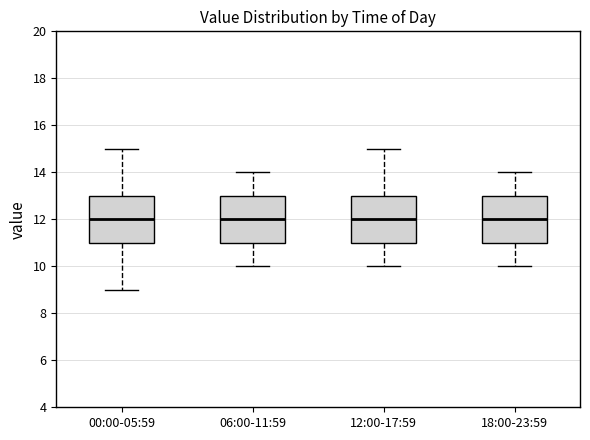

Reading left to right, read every box against the y-axis: the position of its median line, the range the box covers, and the ends of its whiskers. The values are not printed on the chart, so give them approximately, as read against the axis.

00:00-05:59: median 12, box 11 to 13, whiskers 9 to 15
06:00-11:59: median 12, box 11 to 13, whiskers 10 to 14
12:00-17:59: median 12, box 11 to 13, whiskers 10 to 15
18:00-23:59: median 12, box 11 to 13, whiskers 10 to 14